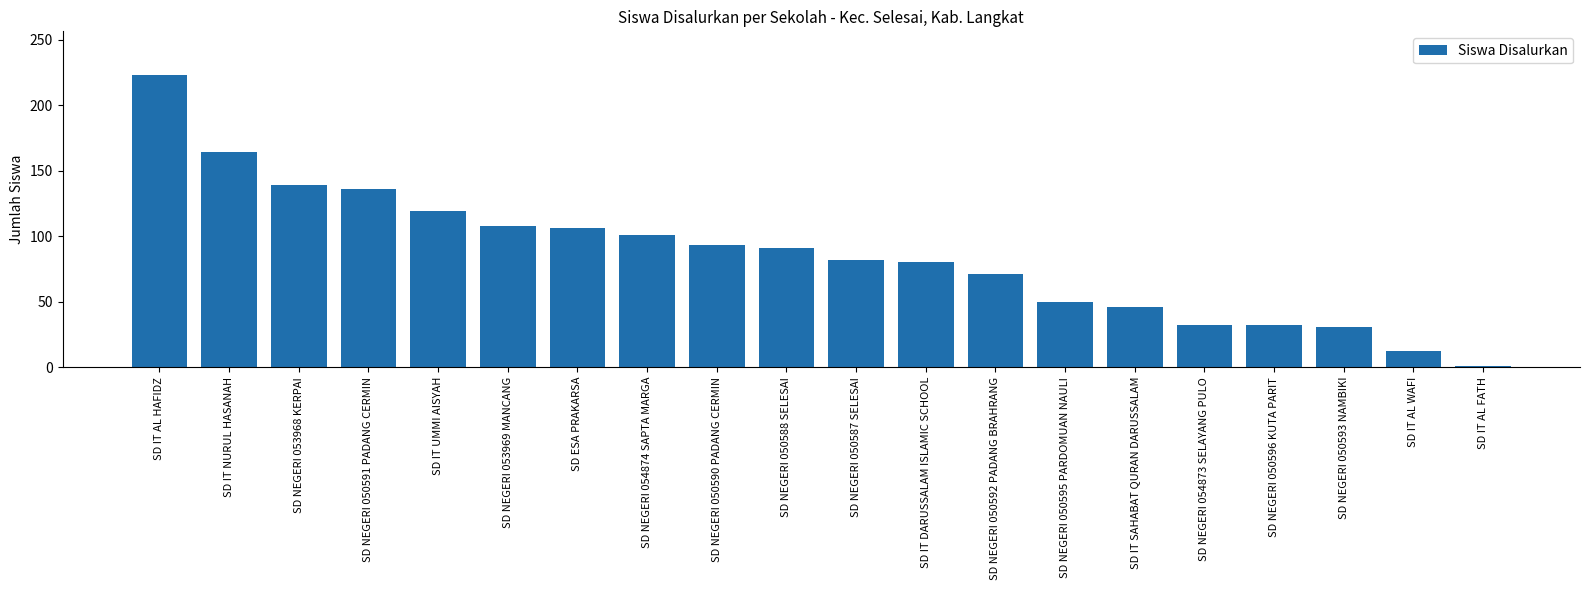

Count the number of categories in the chart.

20